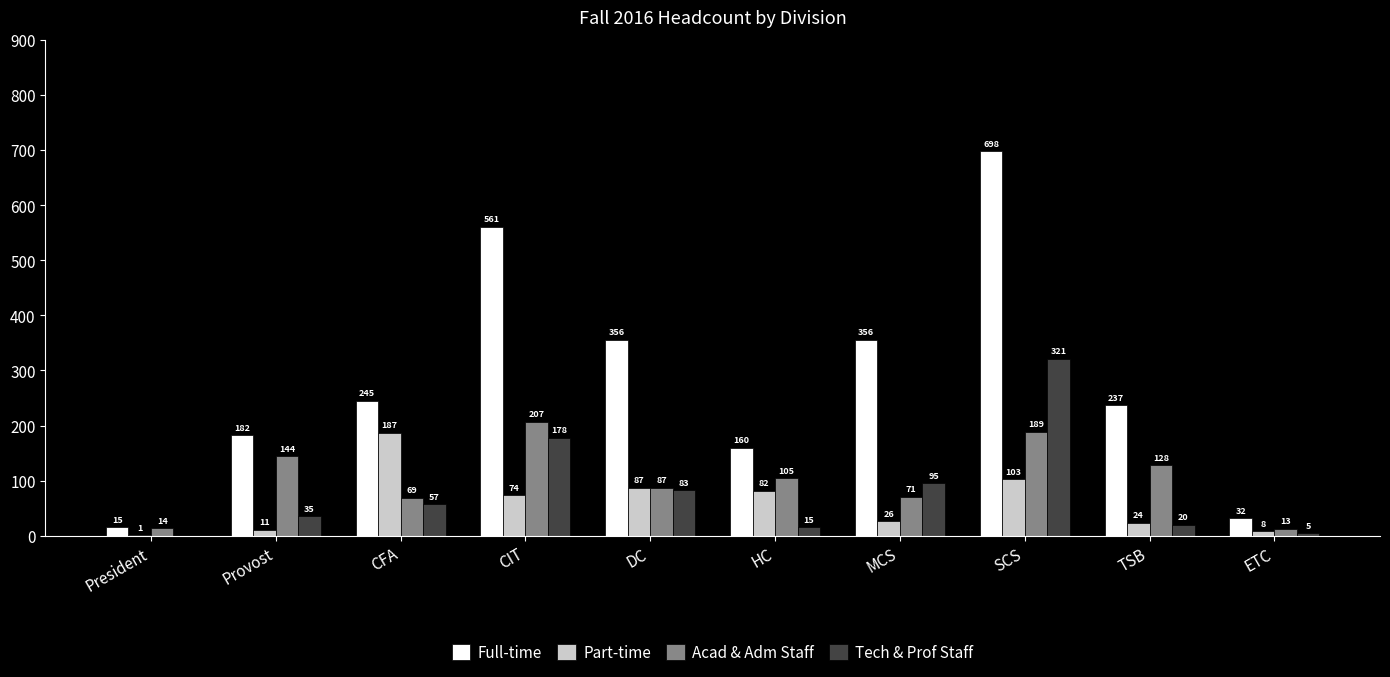

Are the bars grouped side by side (vs. stacked)?

Yes